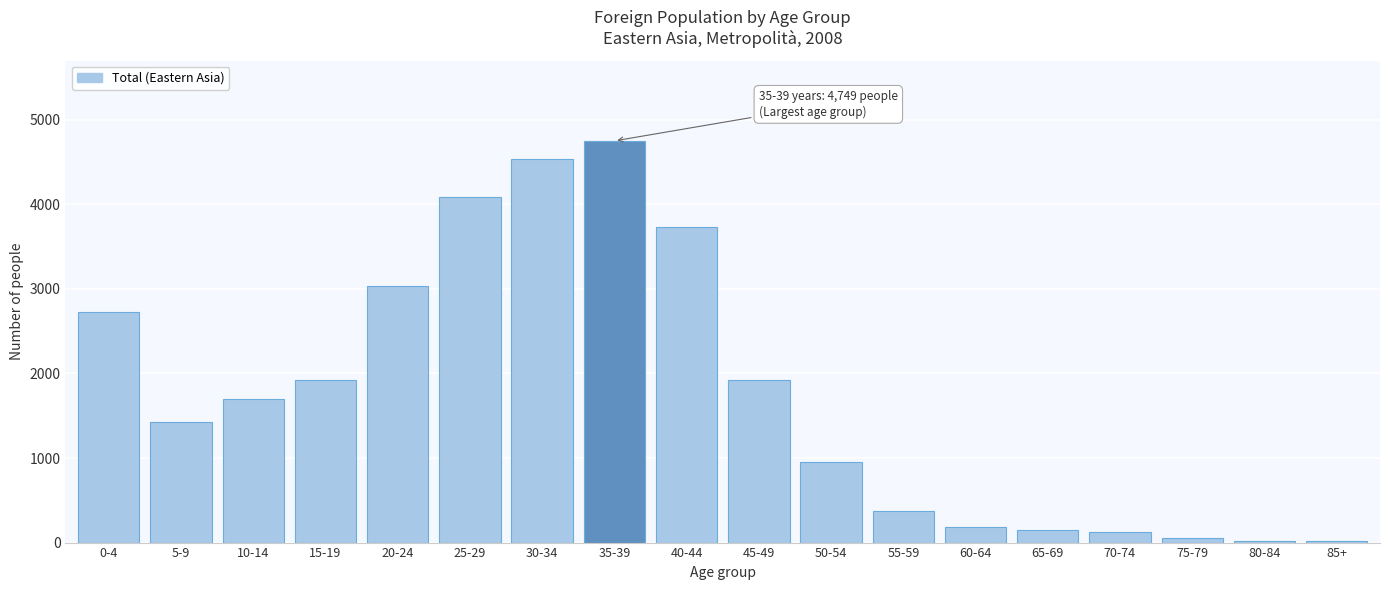

What is the change in value from 35-39 to 45-49?

-2823